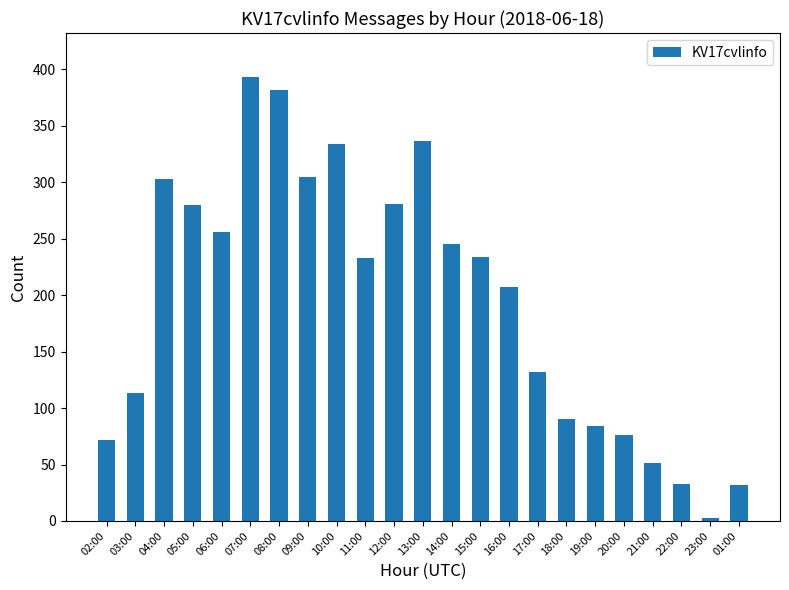

What is the difference between the second highest and second lowest values?

350